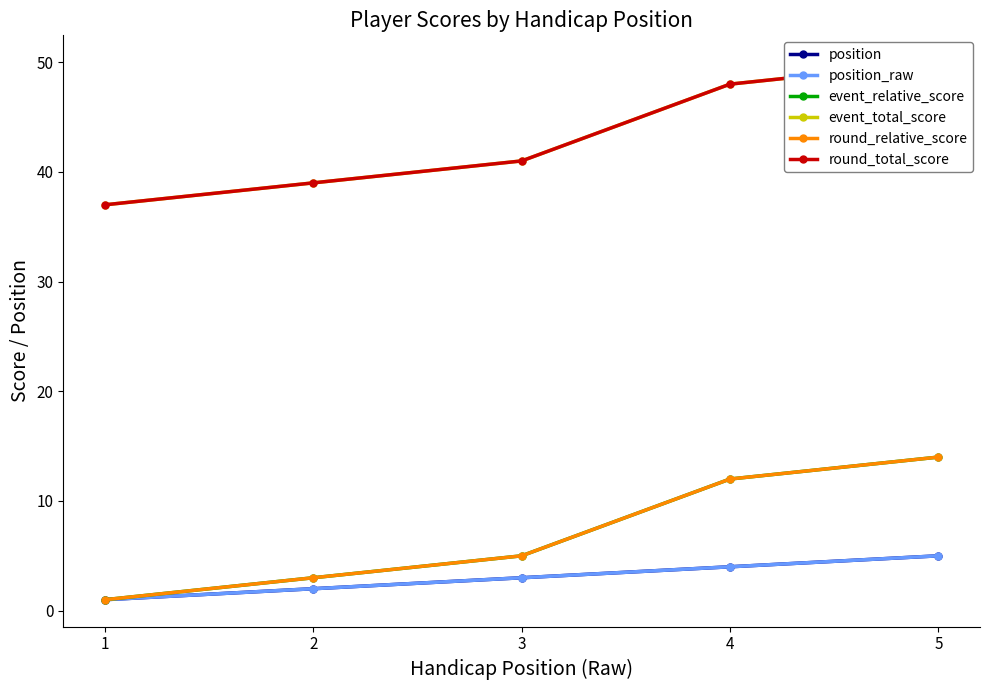

How many lines are shown in the chart?

6